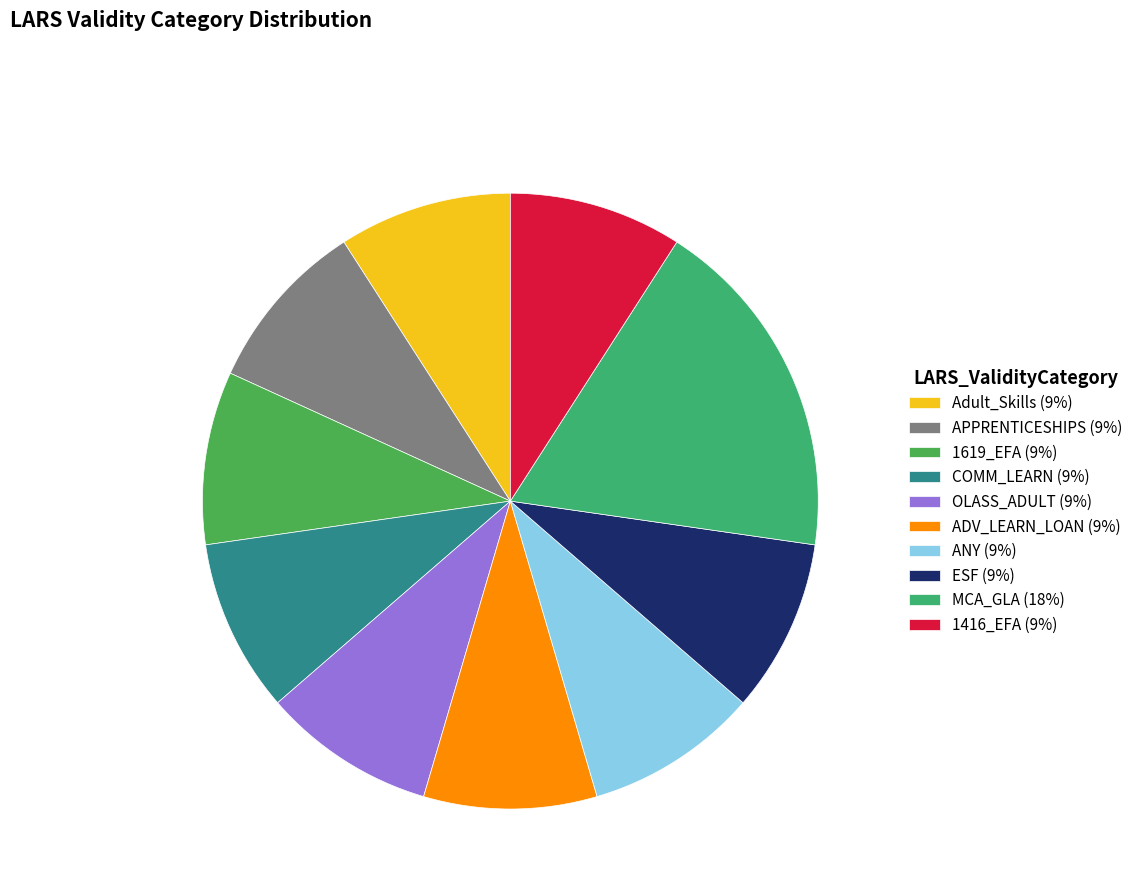

Rank the categories by value from highest to lowest.

MCA_GLA, Adult_Skills, APPRENTICESHIPS, 1619_EFA, COMM_LEARN, OLASS_ADULT, ADV_LEARN_LOAN, ANY, ESF, 1416_EFA